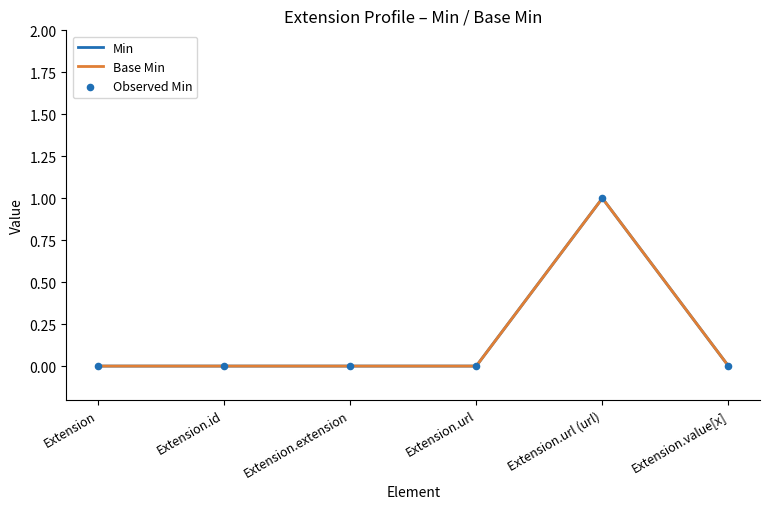

Is this an area chart (filled region under the line)?

No